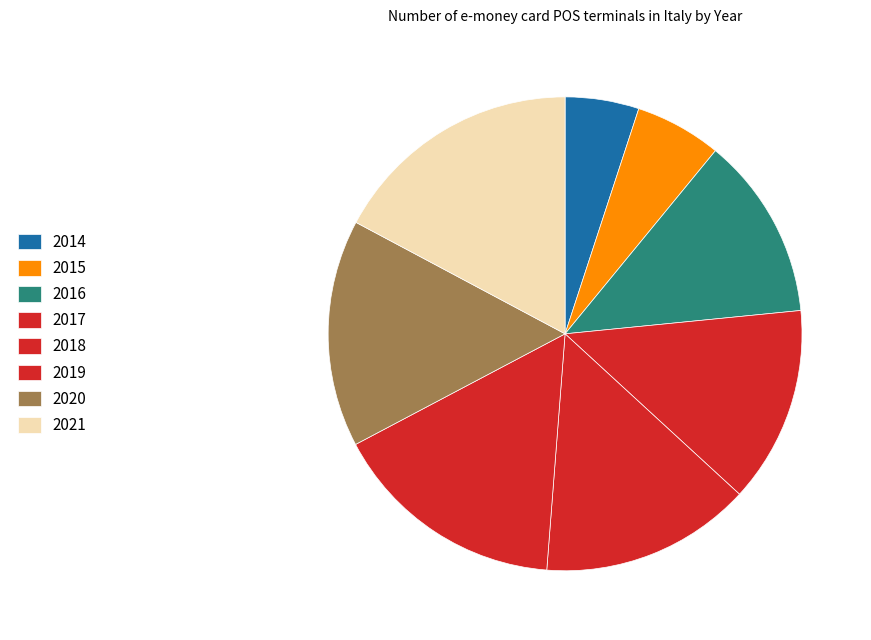

What percentage is the 2014 slice, to the nearest percent?

5%